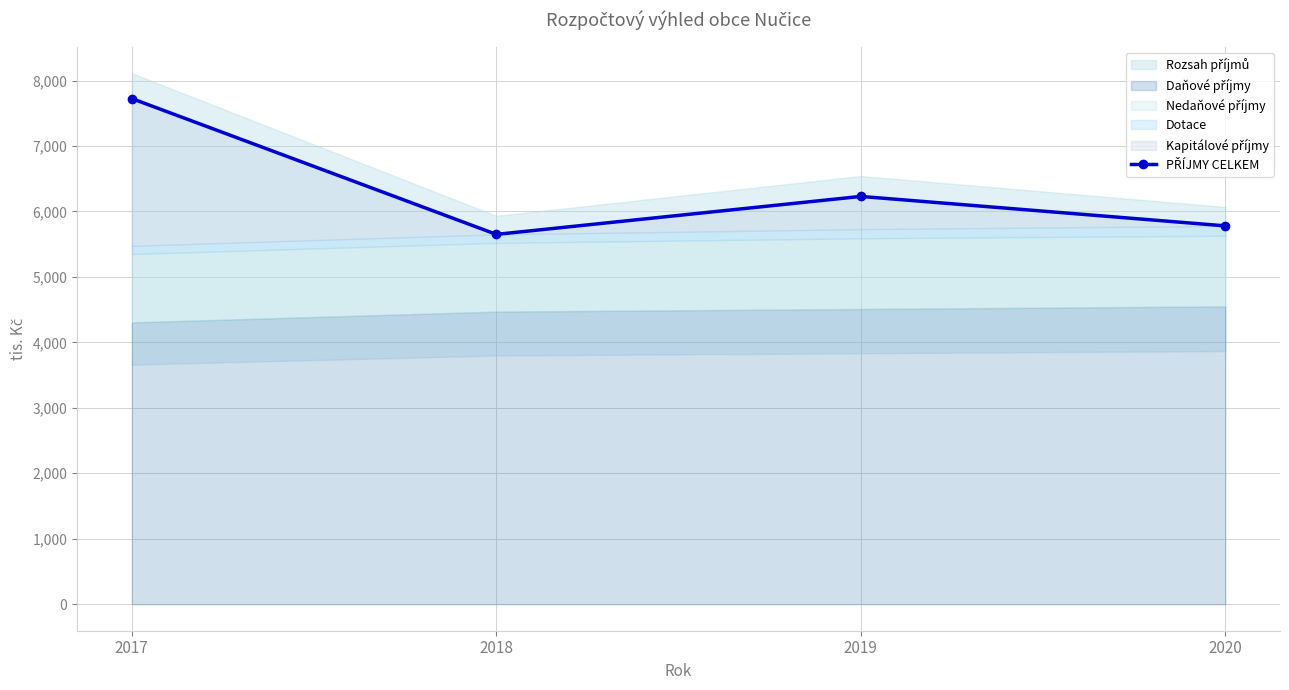

What is the change in value from 2017 to 2018?

-2075